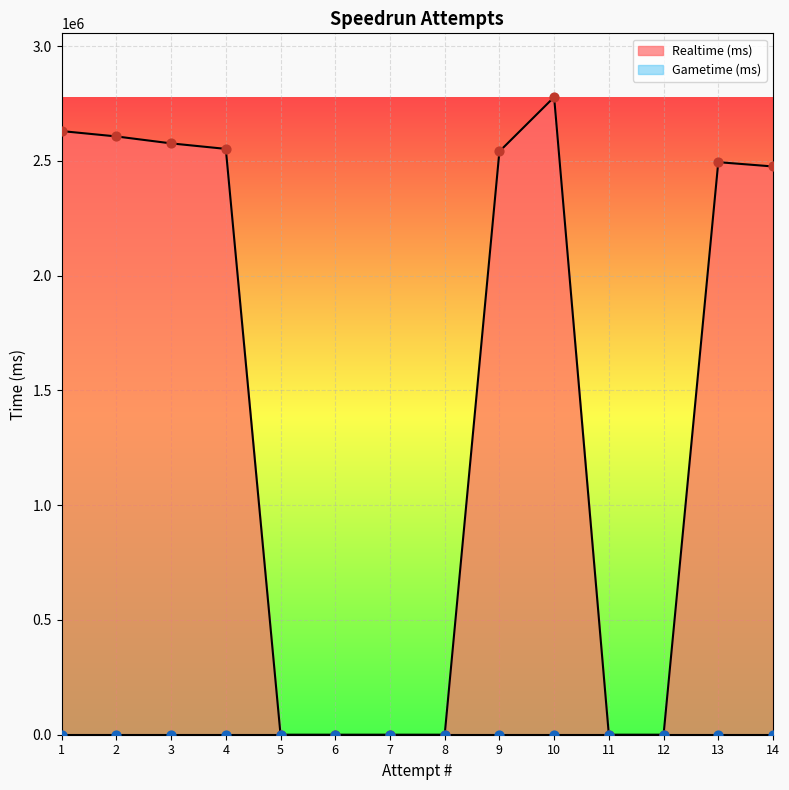

Which has a higher value, 9 or 8?

9